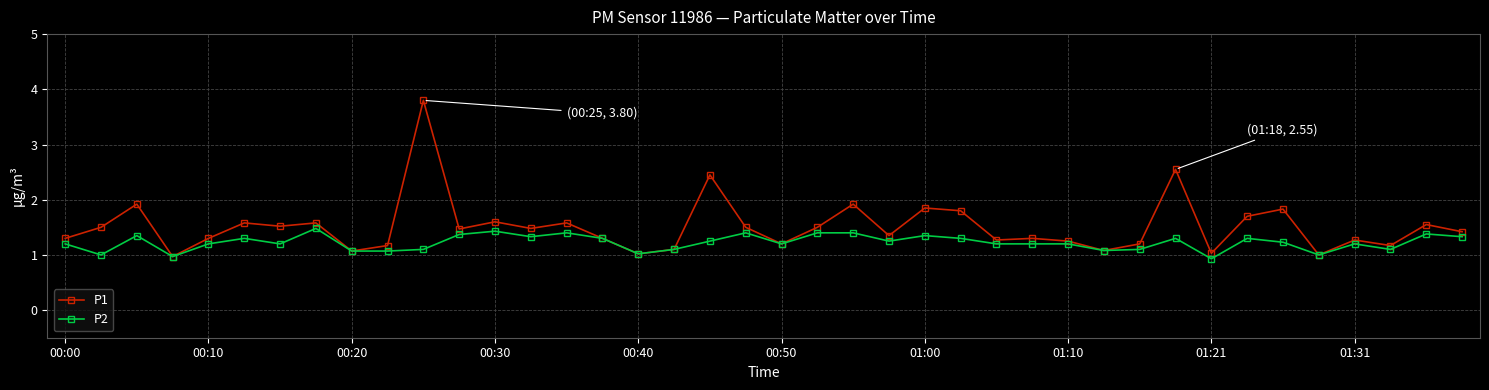

What is the lowest value of the P1 series?

1.0